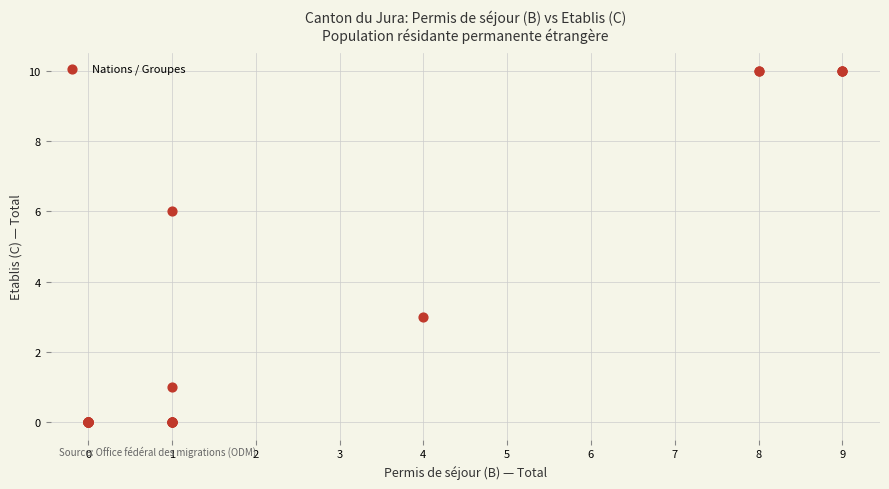

What Y value in the scatter plot is closest to 5?

6